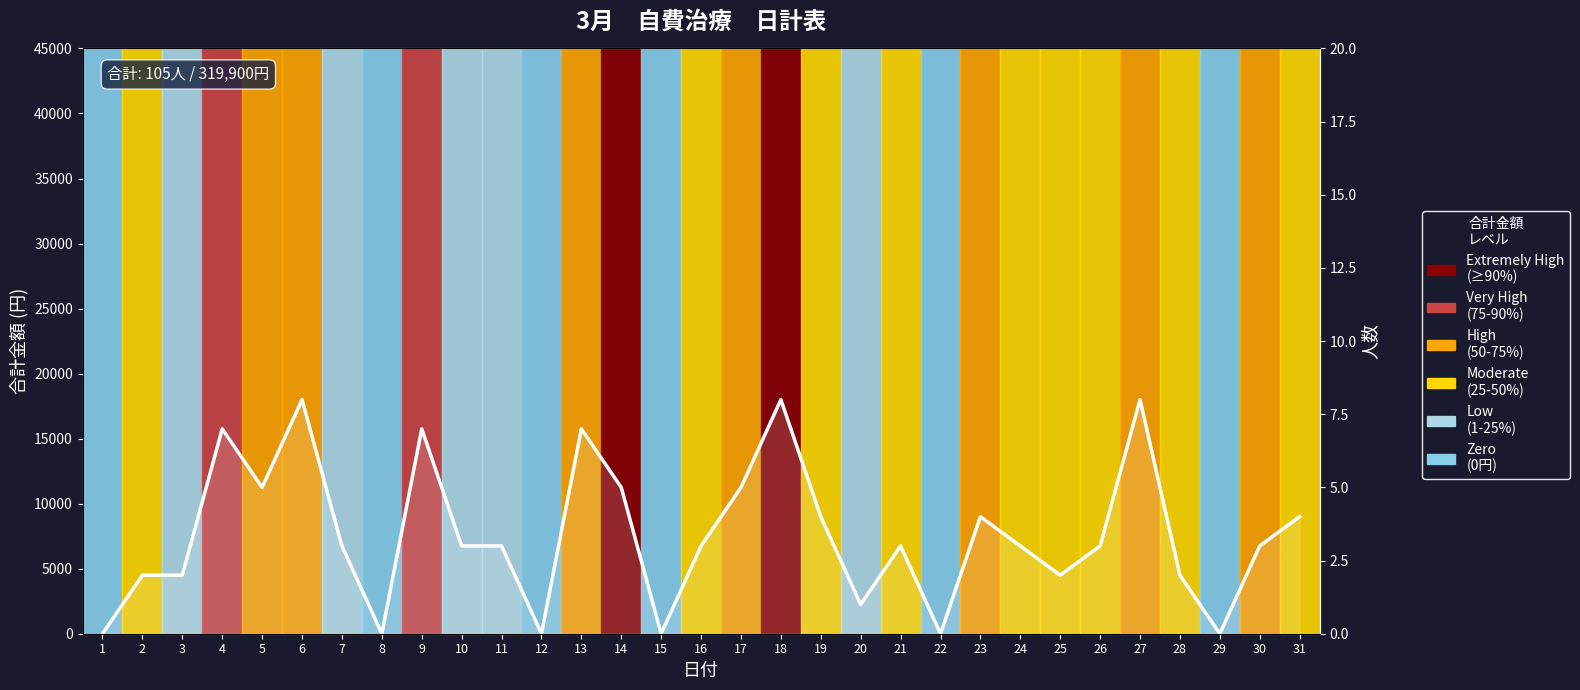

Between 27 and 3, which is larger?

27